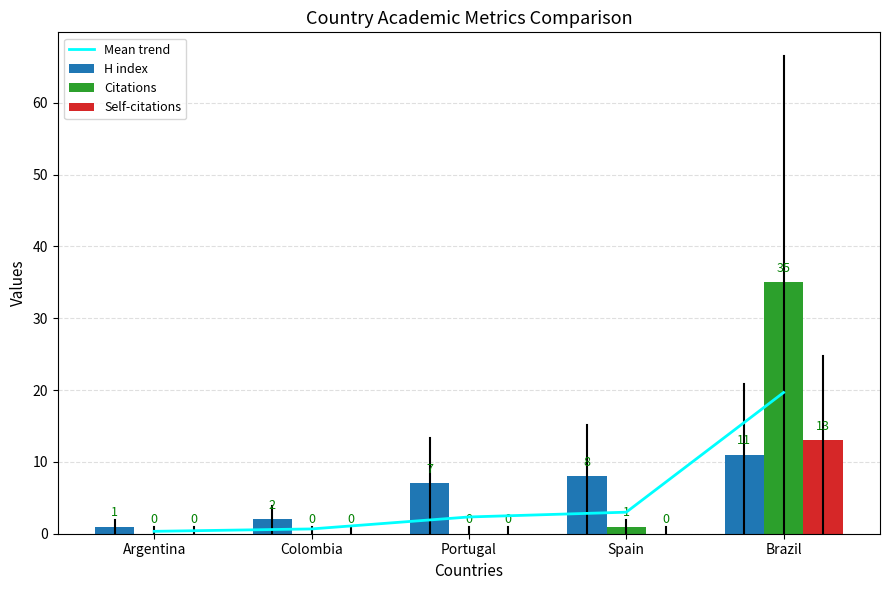

Which has a higher value, Portugal or Argentina?

Portugal